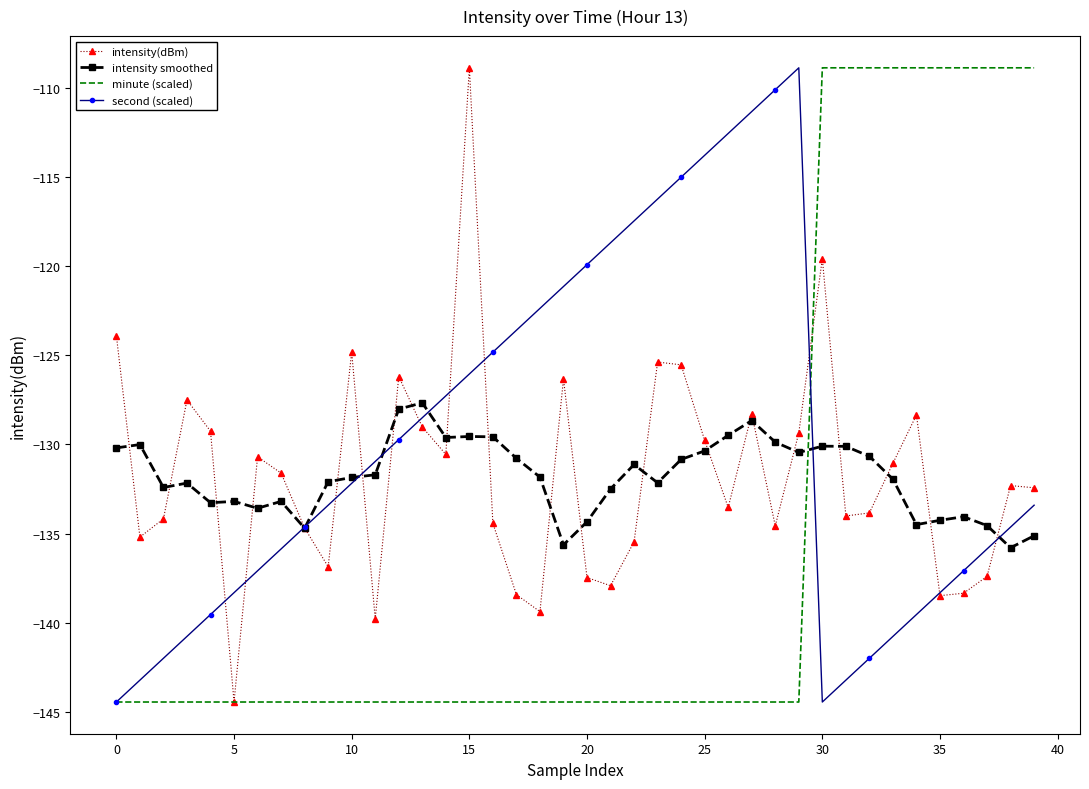

Which series has the largest total across all categories?

second (scaled)